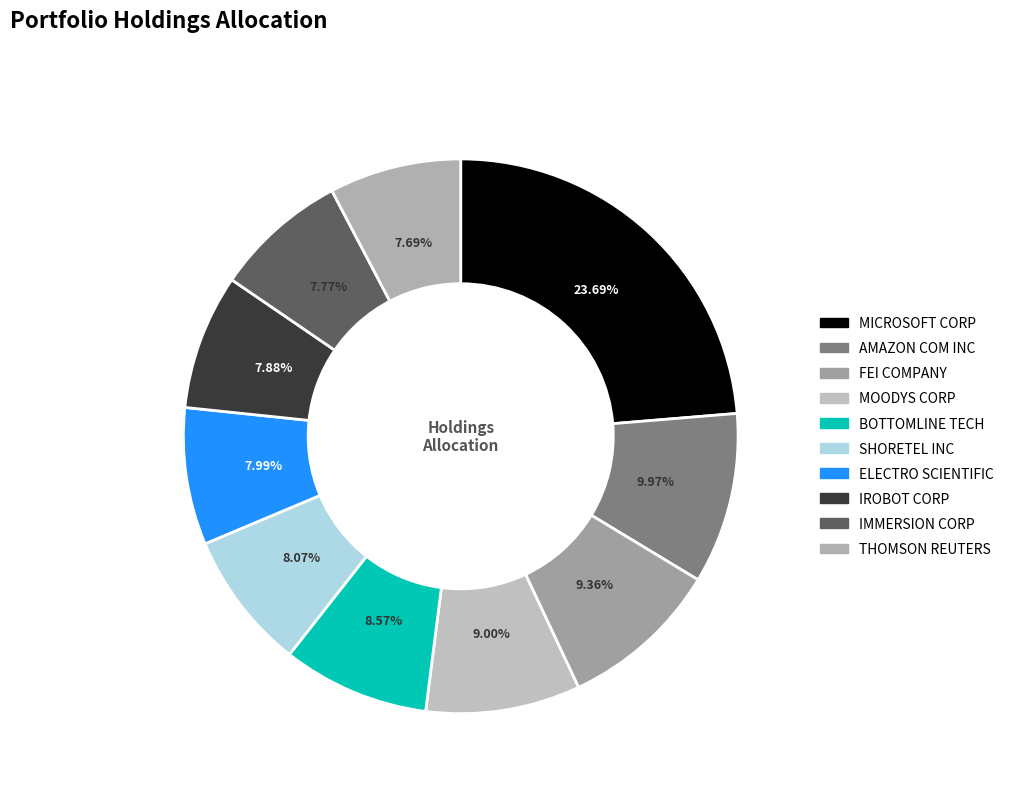

Rank the categories by value from lowest to highest.

THOMSON REUTERS CORP, IMMERSION CORP COM, IROBOT CORP, ELECTRO SCIENTIFIC INDS INC, SHORETEL INC, BOTTOMLINE TECHNOLOGIES DEL IN, MOODYS CORP, FEI COMPANY, AMAZON COM INC, MICROSOFT CORP